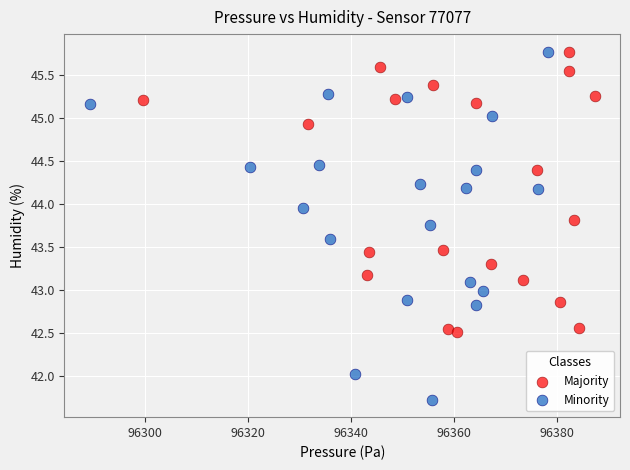

Which series reaches the minimum Y coordinate?

Minority